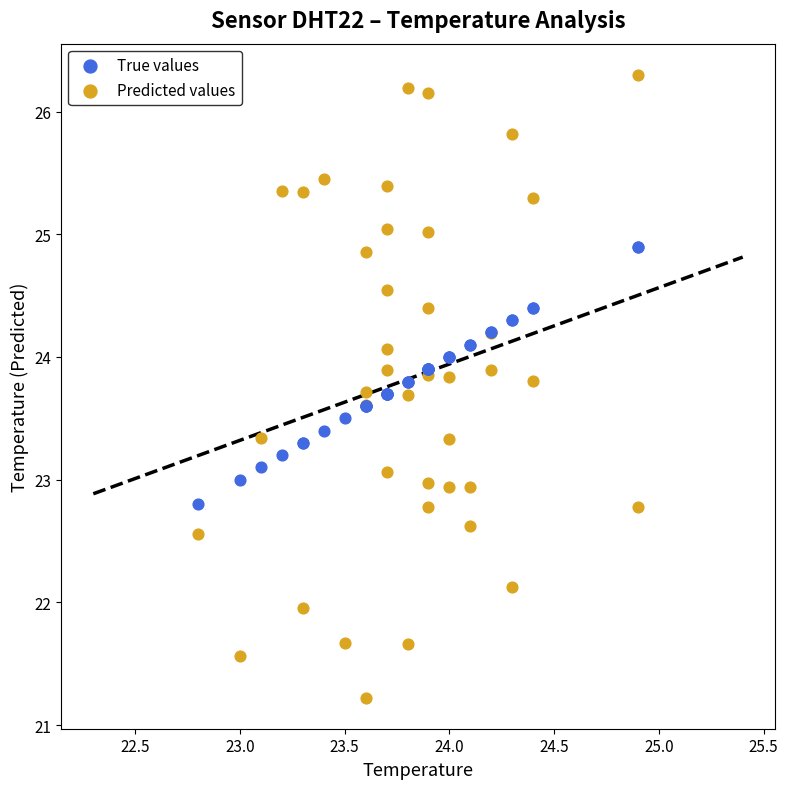

Which series contains the lowest Y value?

Predicted values